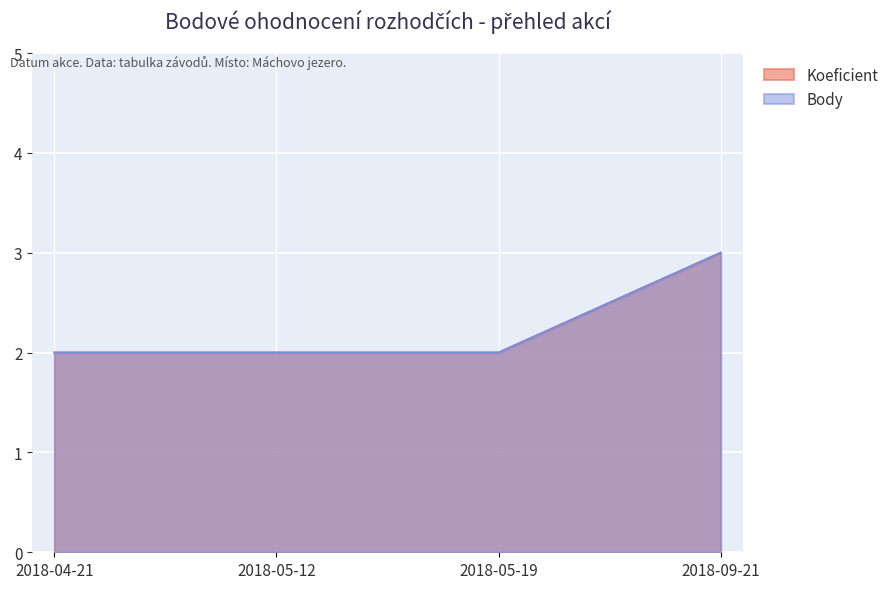

What is the value of the Koeficient point at the 2nd from the left?

2